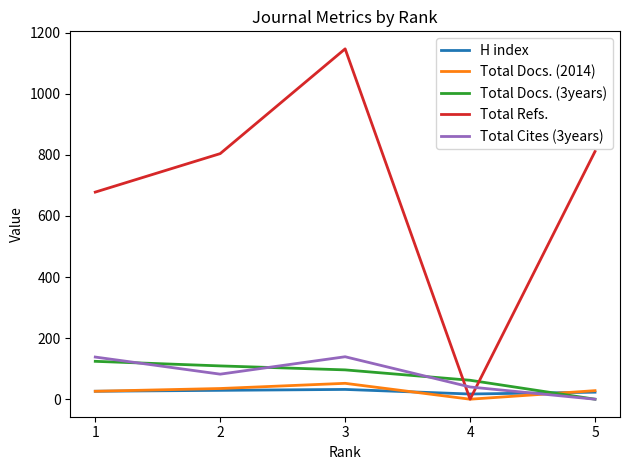

Which series has the largest total across all categories?

Total Refs.